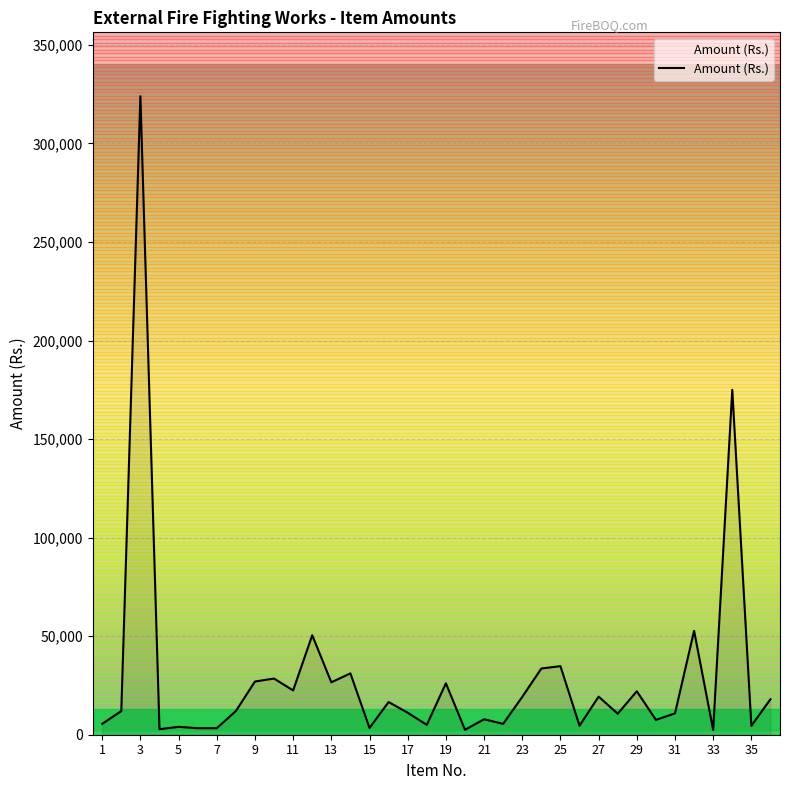

What is the smallest value displayed?

2400.0